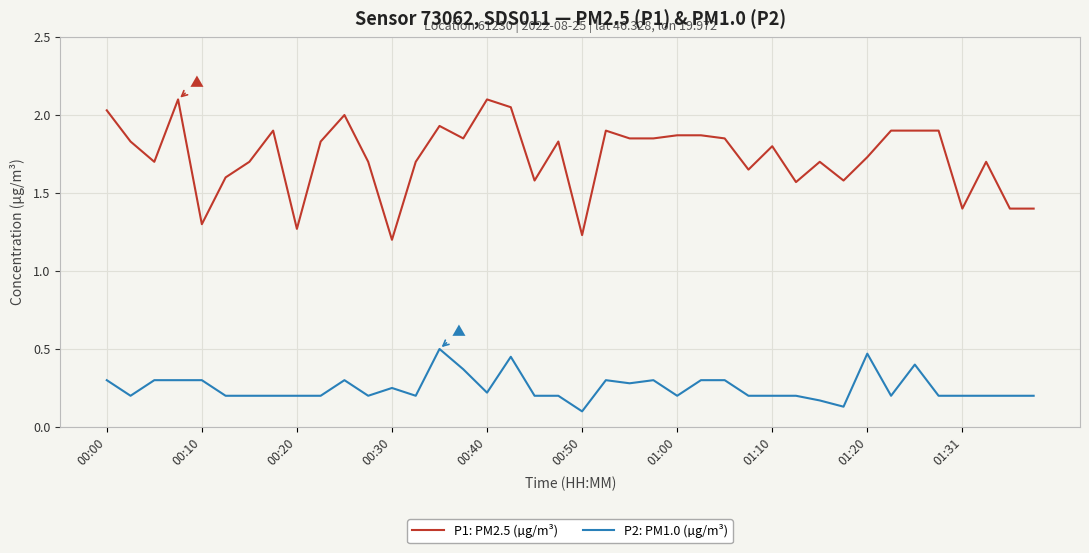

How many categories are shown in the chart?

40